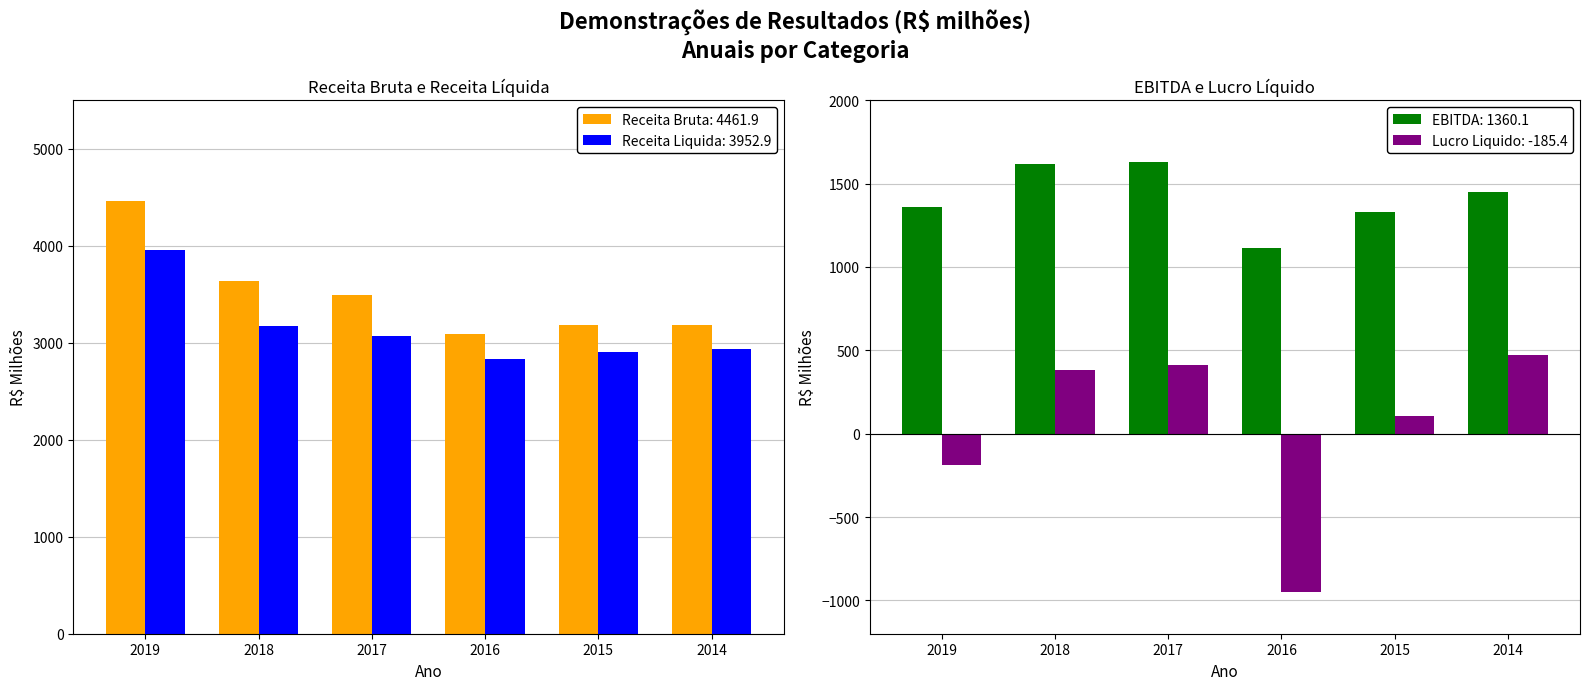

What is the smallest value displayed?

-949.1